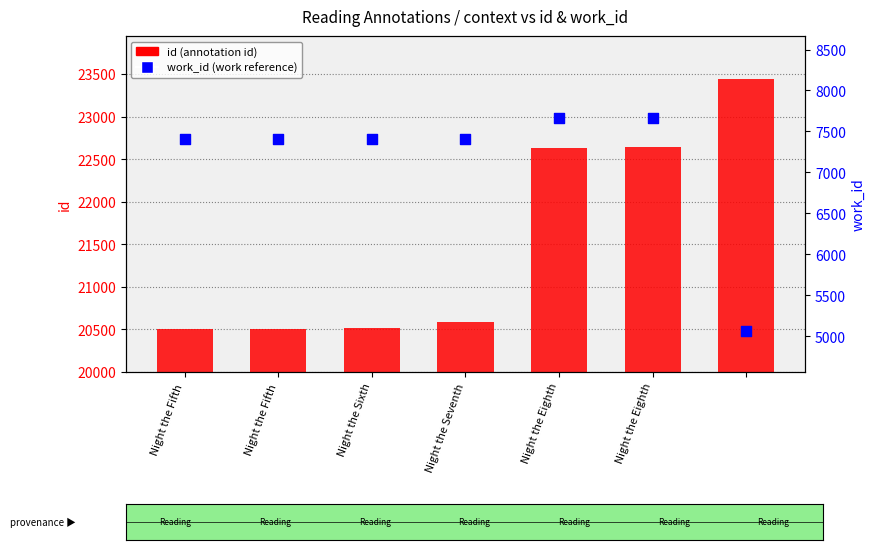

Which series reaches the maximum Y coordinate?

id